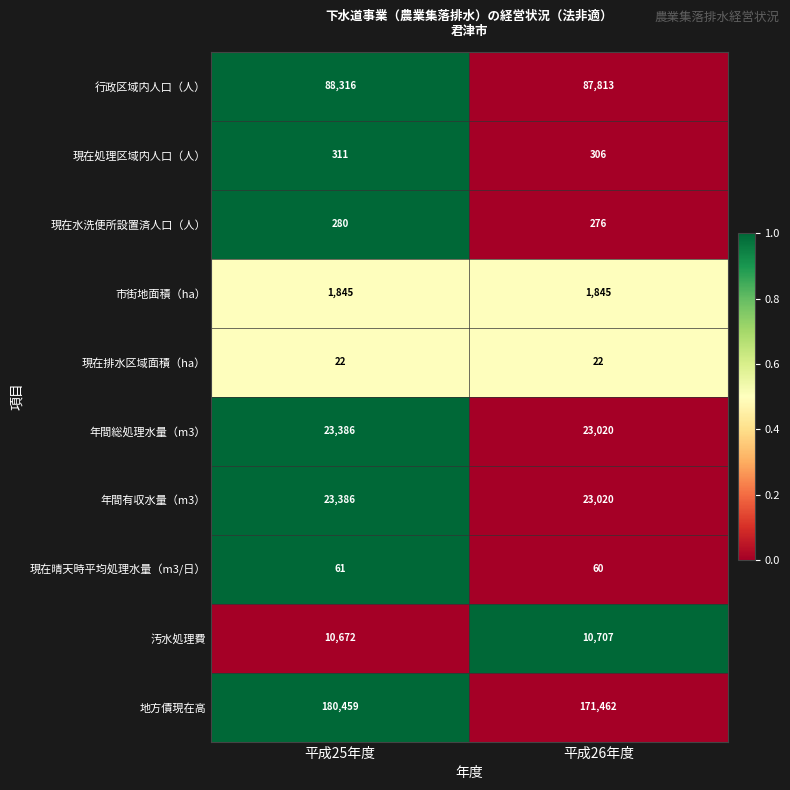

Which category has the highest value in the 汚水処理費 series?

平成26年度